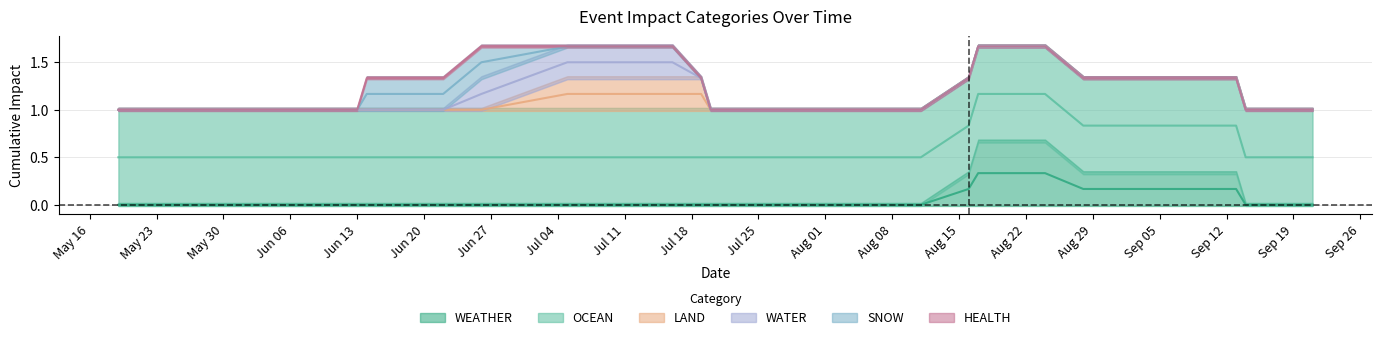

True or false: WEATHER and OCEAN intersect in this chart.

False